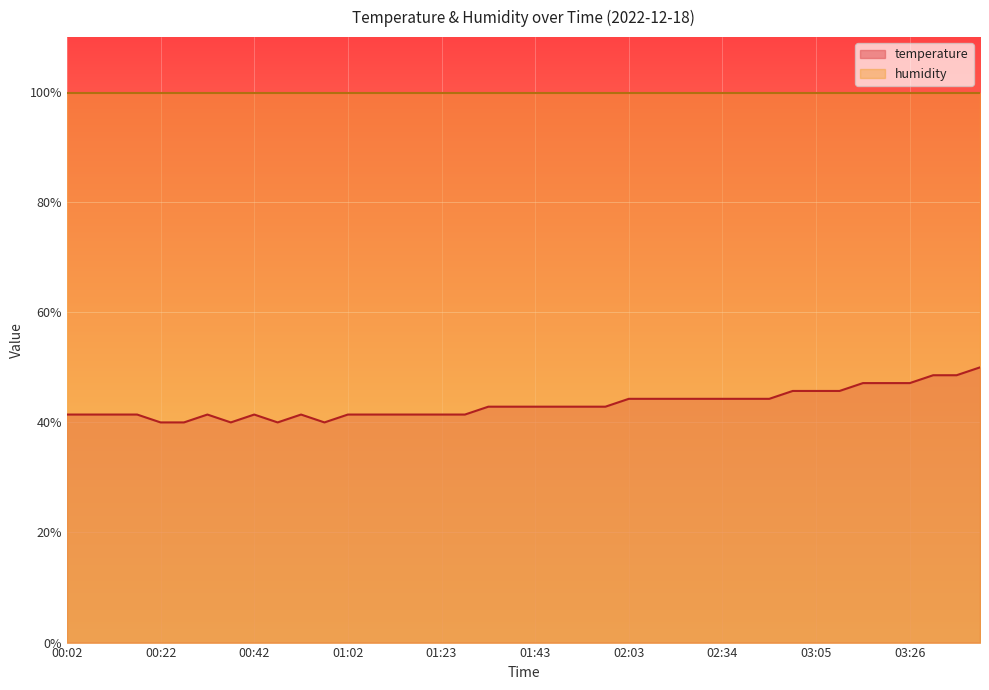

How many interior local valleys (lower than both neighbors) does the data have?

3